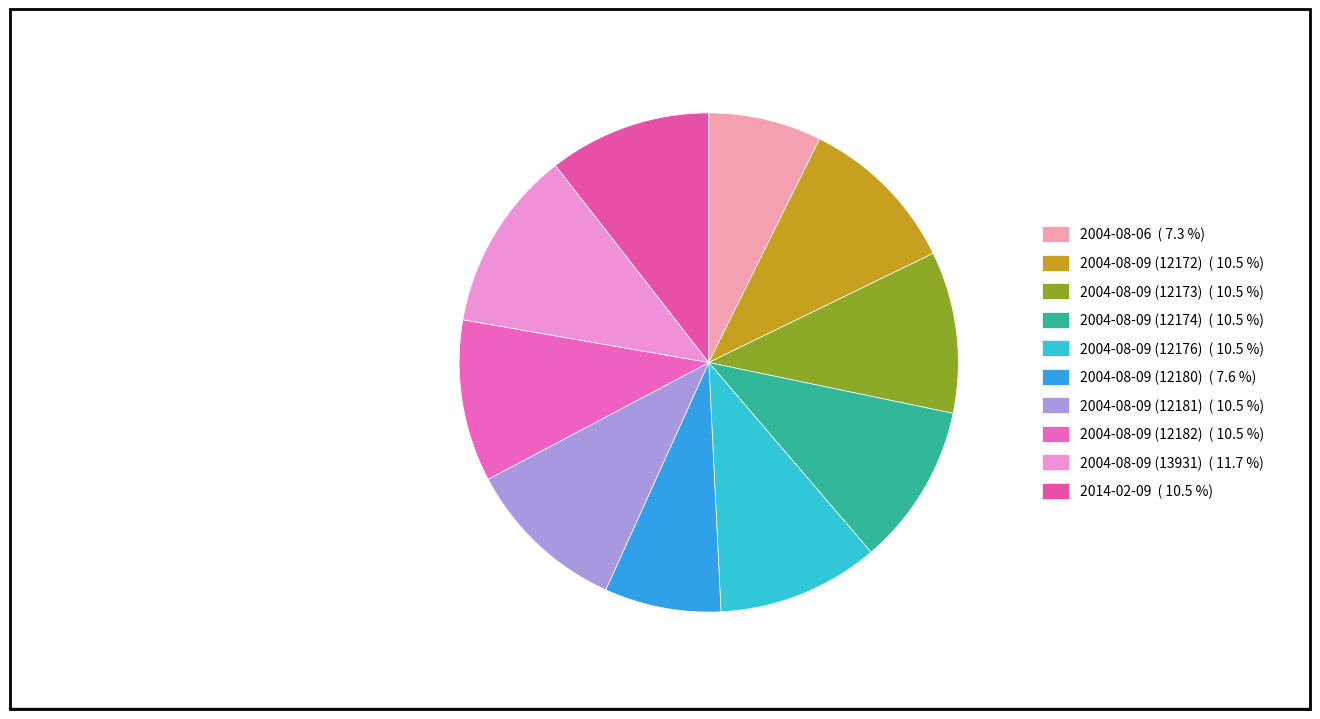

Which slice is the smallest?

2004-08-06